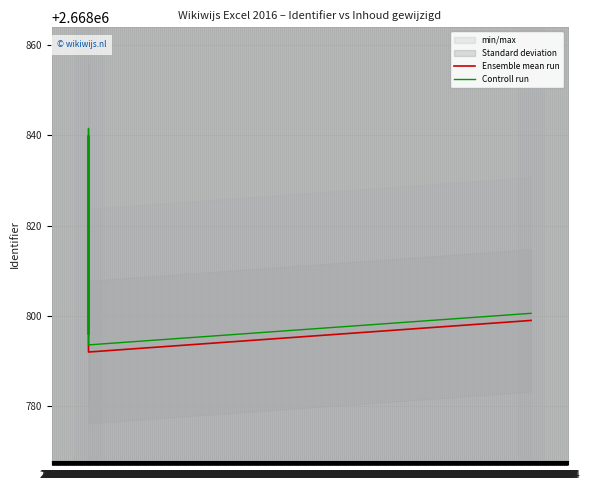

At how many categories does at least one series exceed 2668835?

2